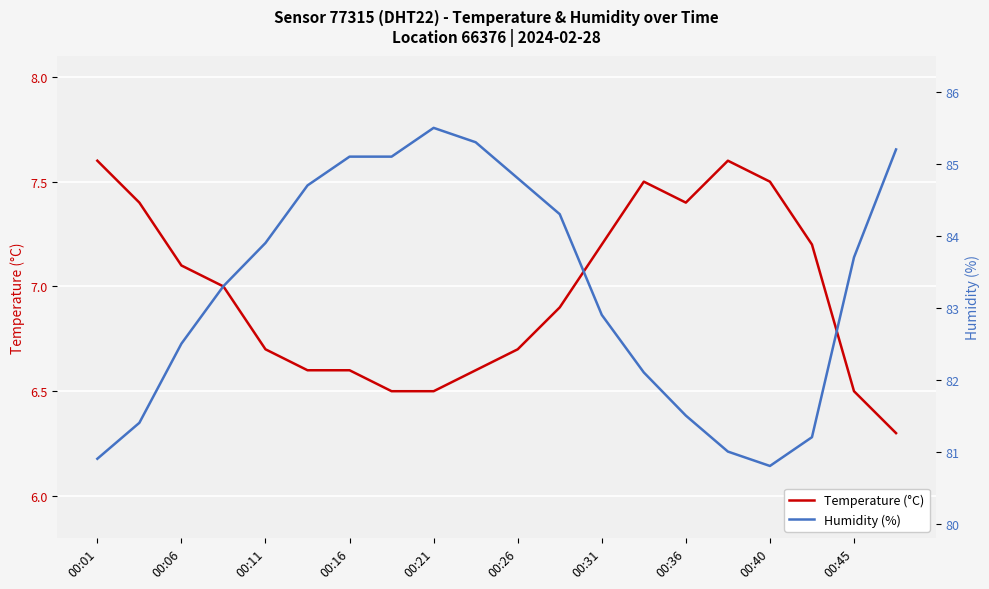

True or false: Temperature (°C) has a value of 8.7 at 00:45.

False